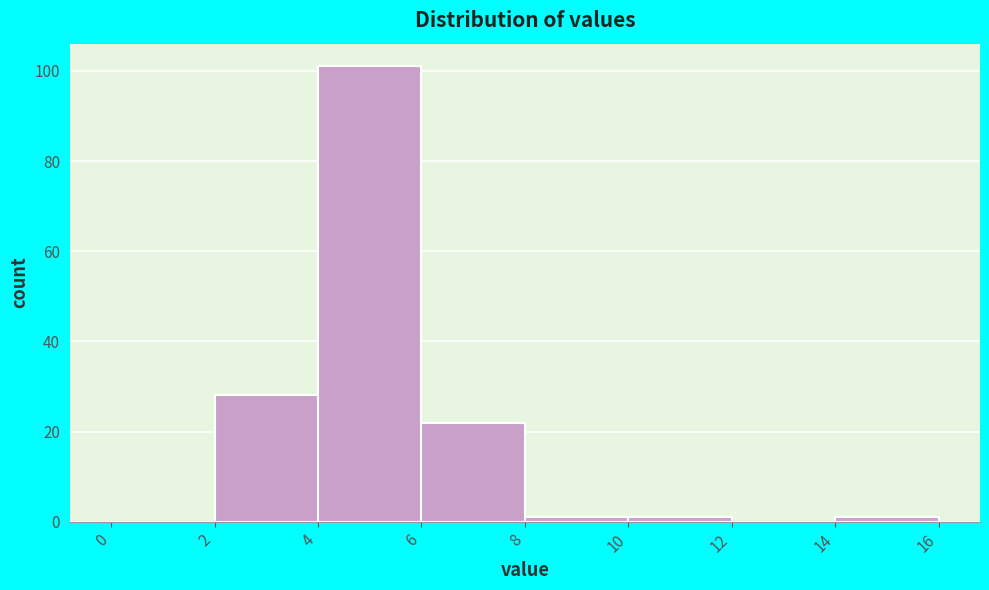

What is the height of the bar covering 2 to 4 on the x-axis? The values are not printed on the chart, so give them approximately, as read against the axis.

28